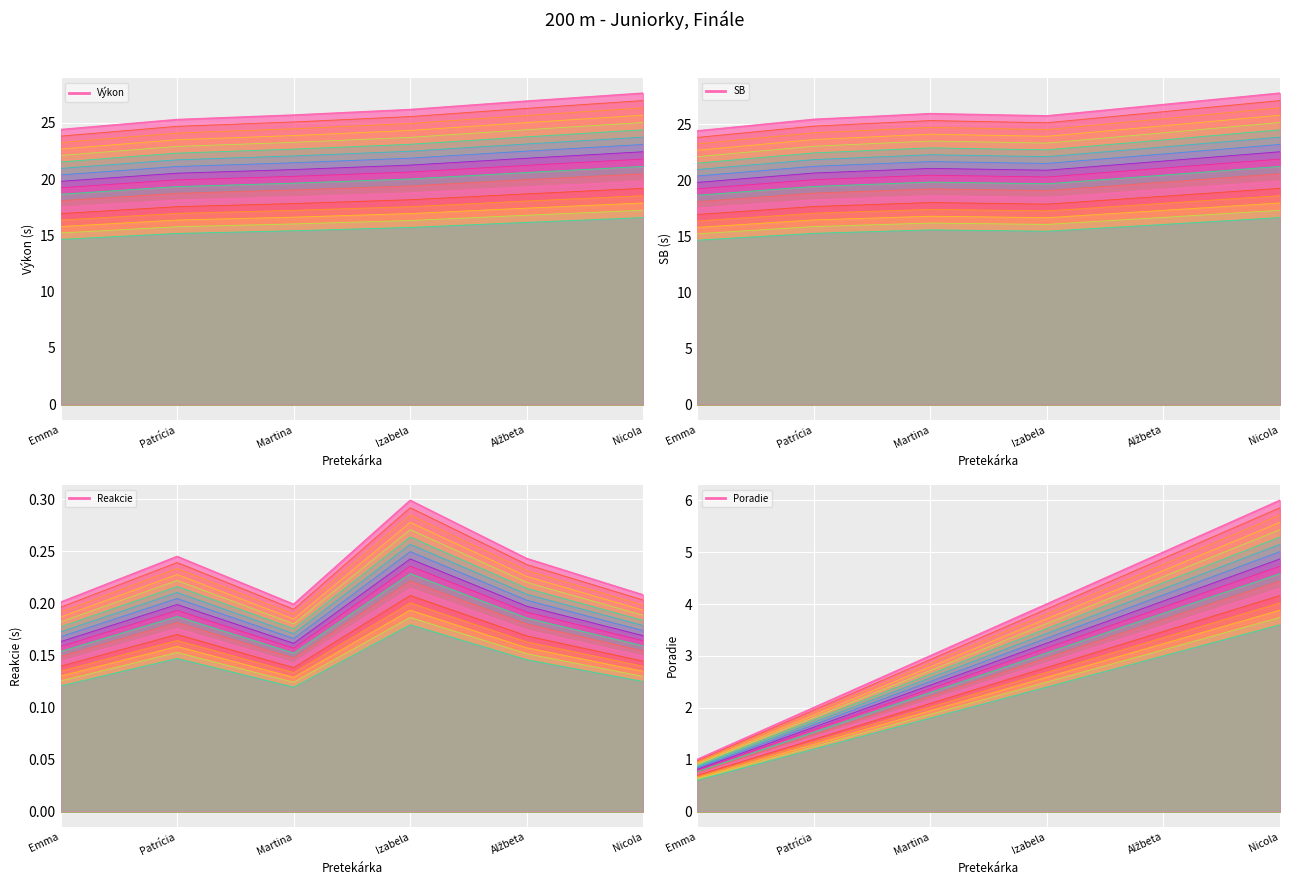

The SB series shows 6.1 at Emma. True or false?

False